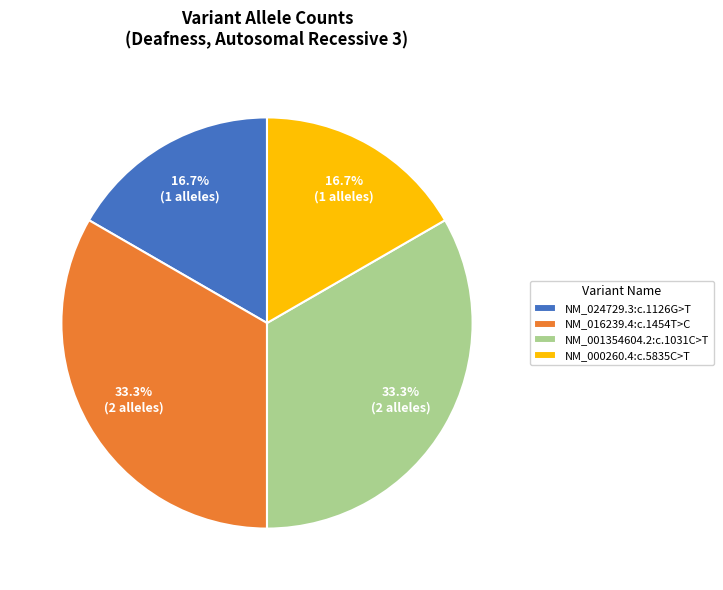

Count the number of slices in the pie.

4